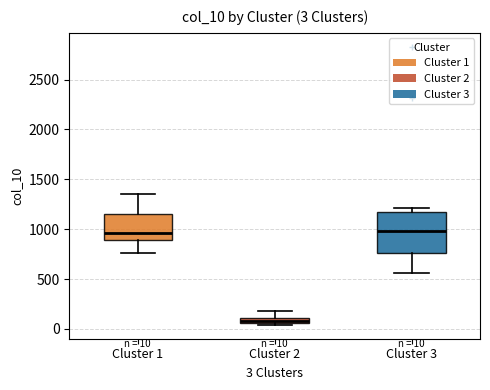

Comparing the boxes themselves (not the whiskers), which one is the tallest?

Cluster 3